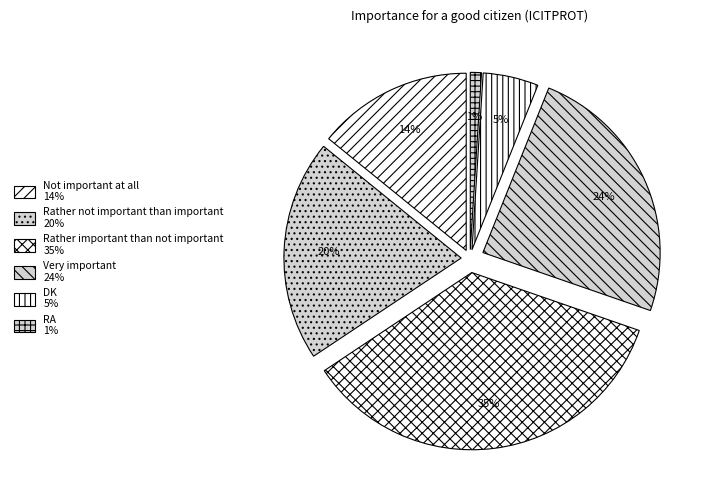

To the nearest percent, what portion does DK represent?

5%